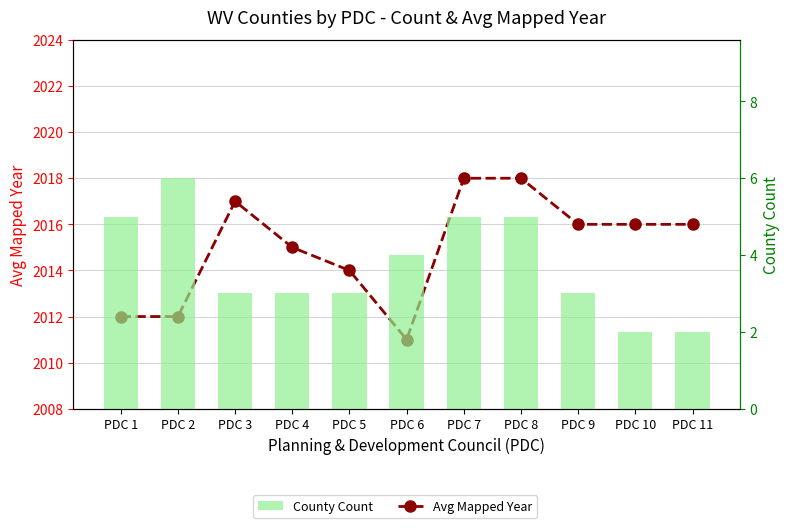

What is the sum of the County Count values at PDC 1 and PDC 4?

8